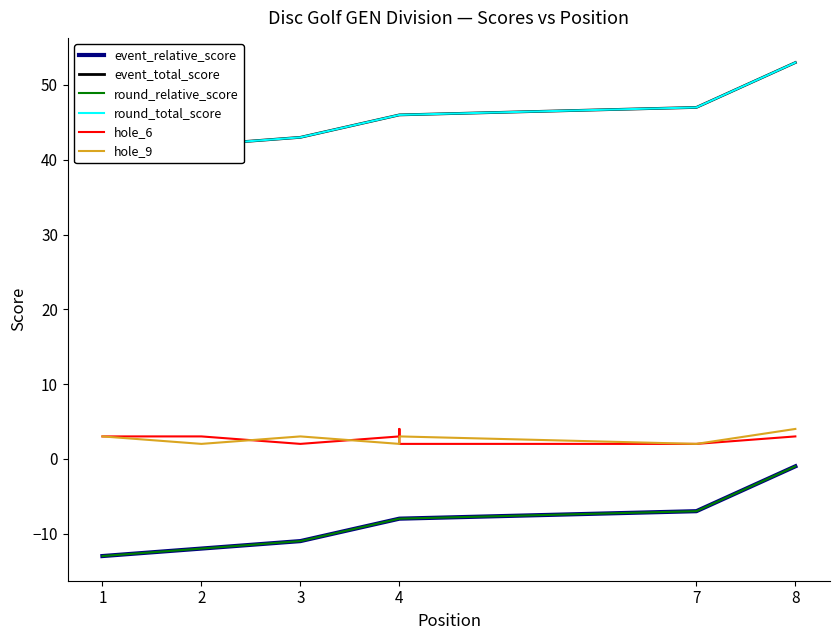

What is the highest value of the round_total_score series?

53